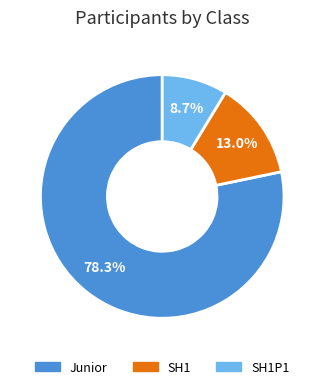

Is there a majority slice in this chart?

Yes